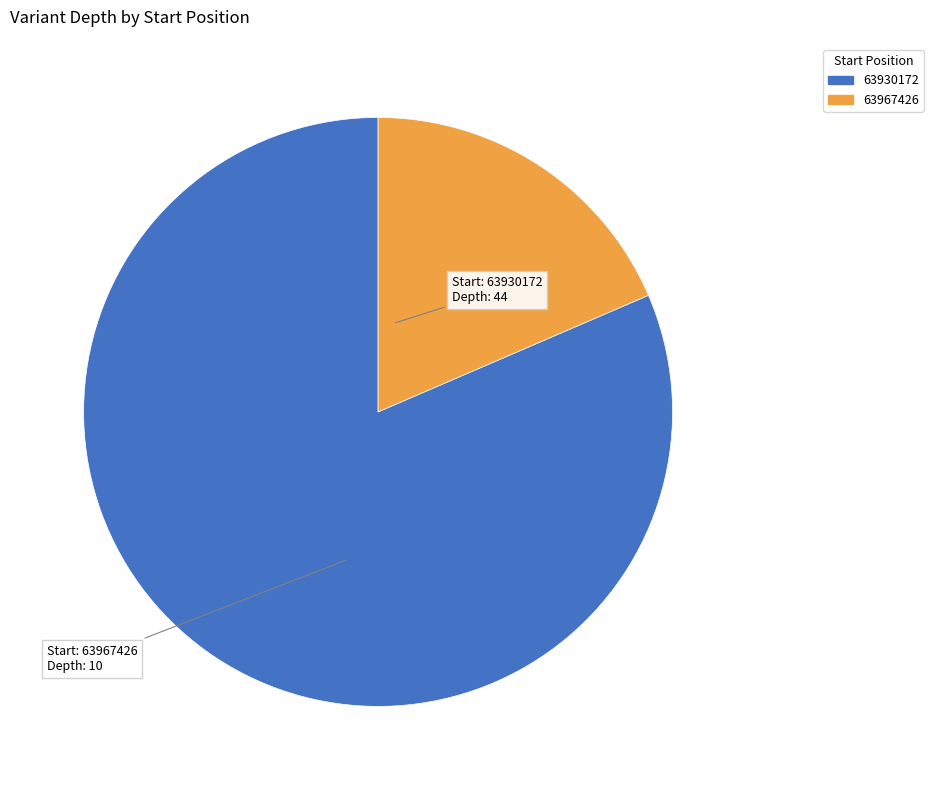

What is the majority slice?

63930172